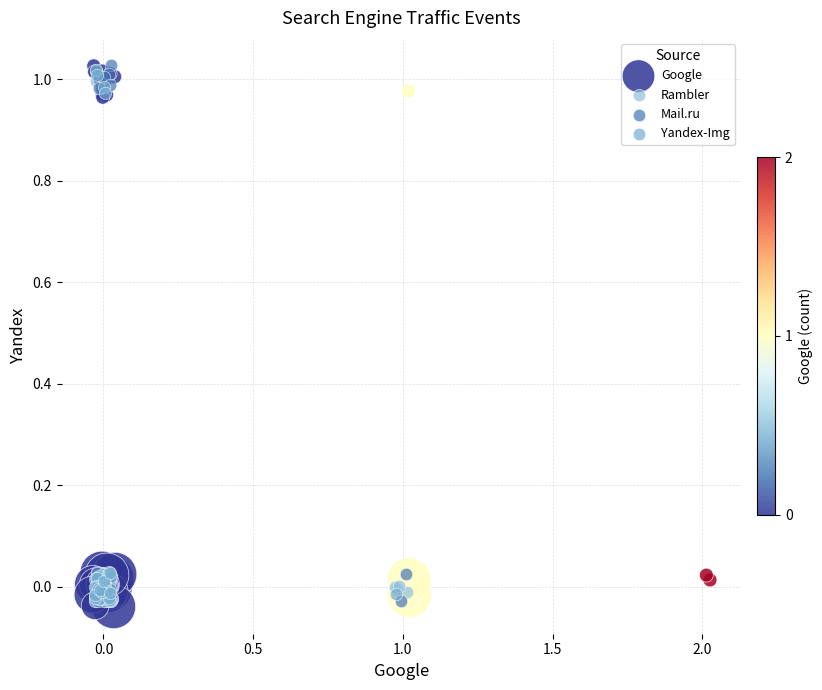

What are all the series names shown in the legend?

Google, Rambler, Mail.ru, Yandex-Img